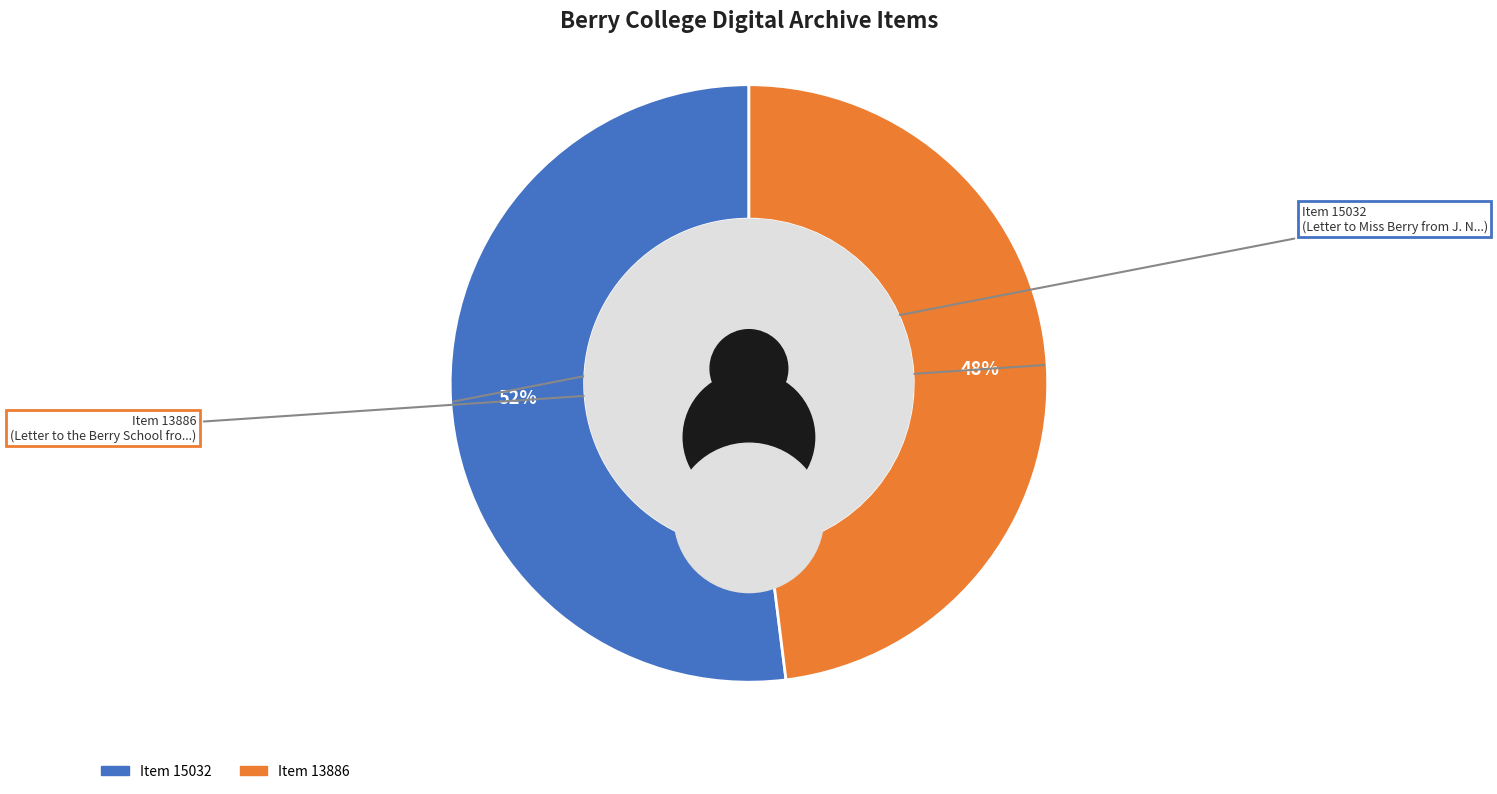

Is there a majority slice in this chart?

Yes